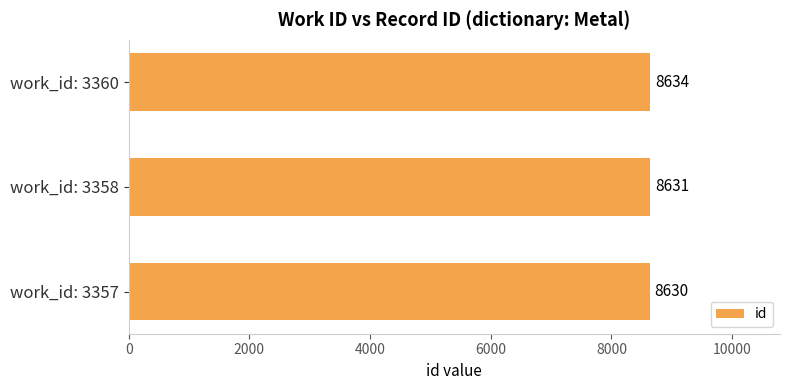

How many data points are less than 8631?

1